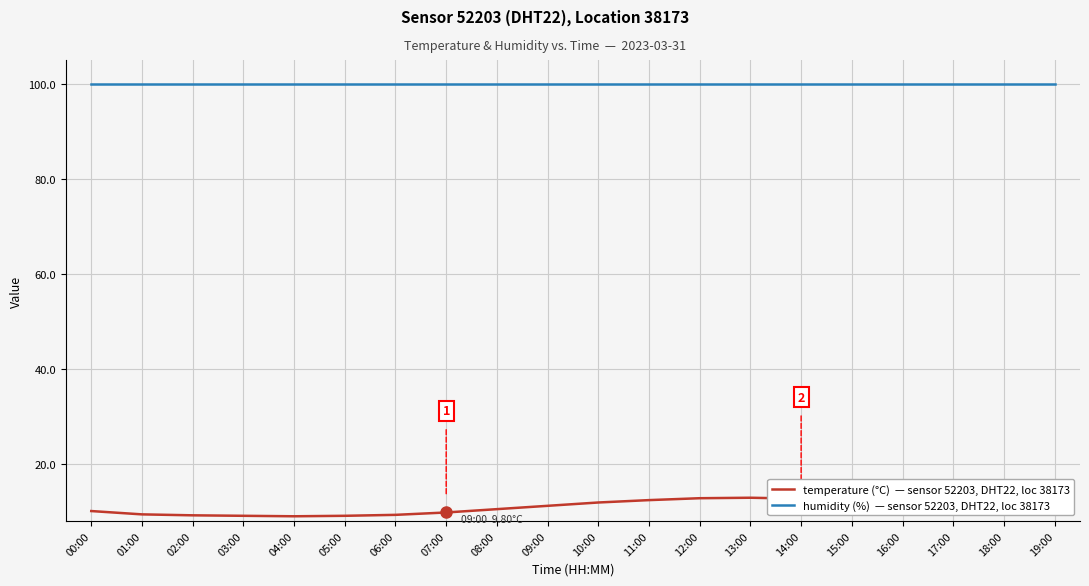

What is the difference between the highest and lowest values at 02:00?

90.7